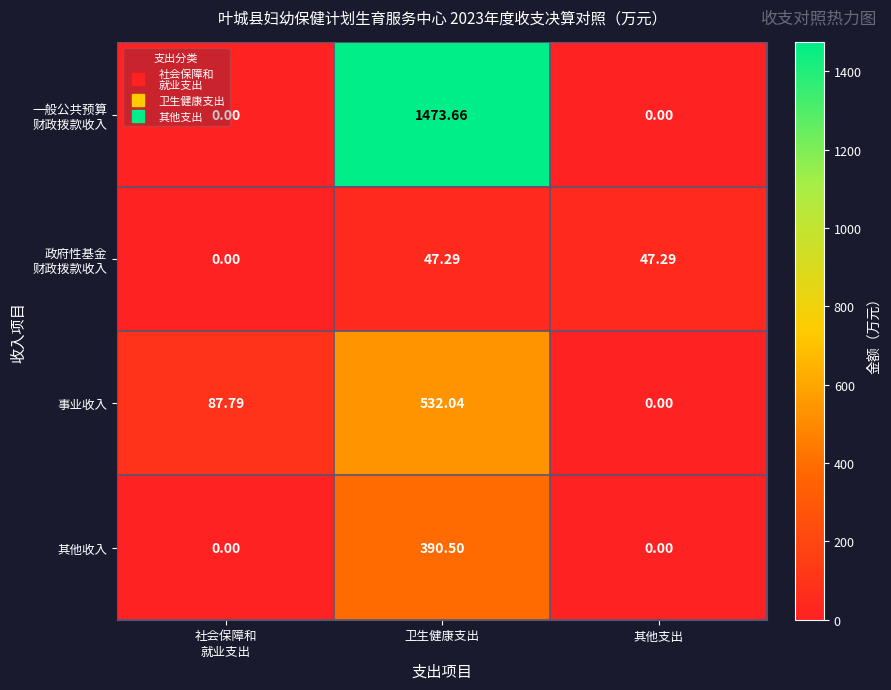

Which category has the highest value across all series?

卫生健康支出